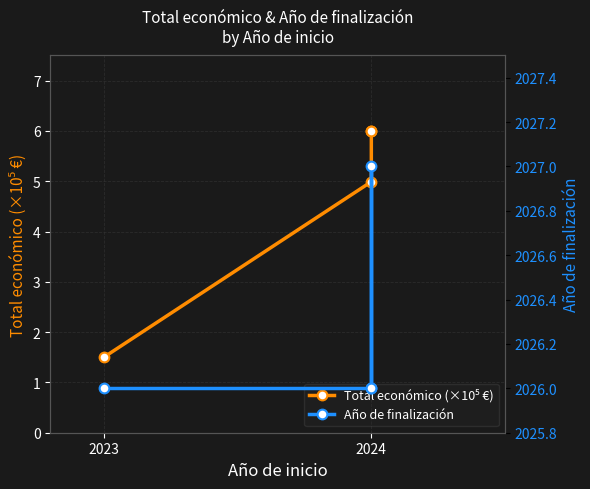

Does the chart have visible grid lines?

Yes